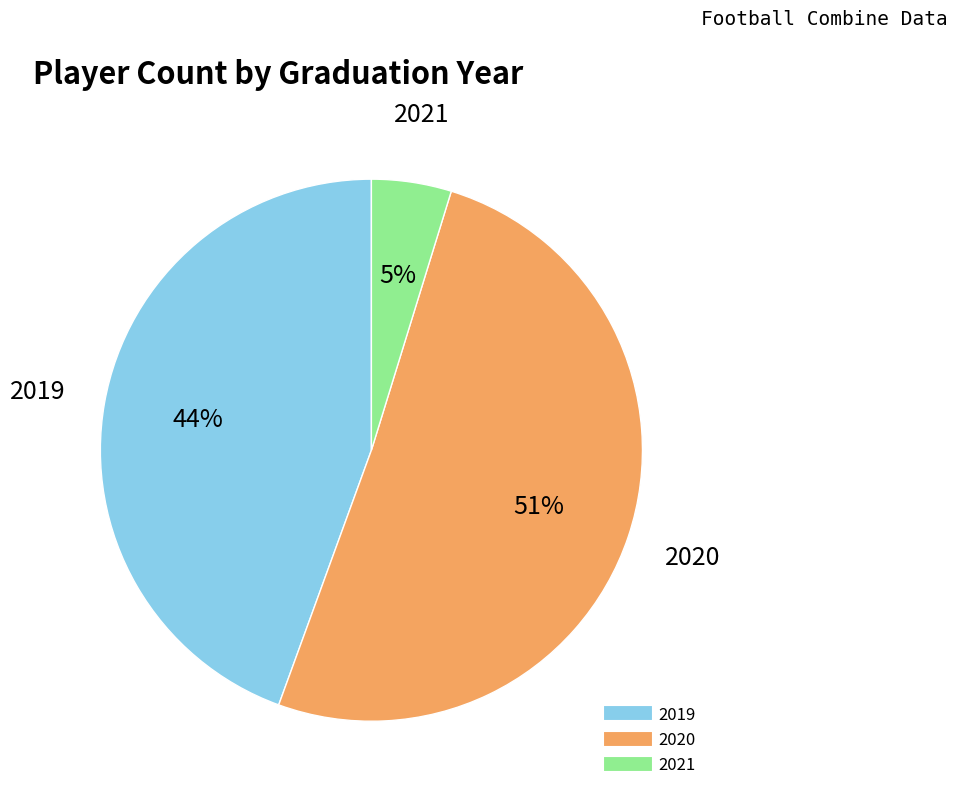

Is it true that 2020 is 51% of the pie?

True